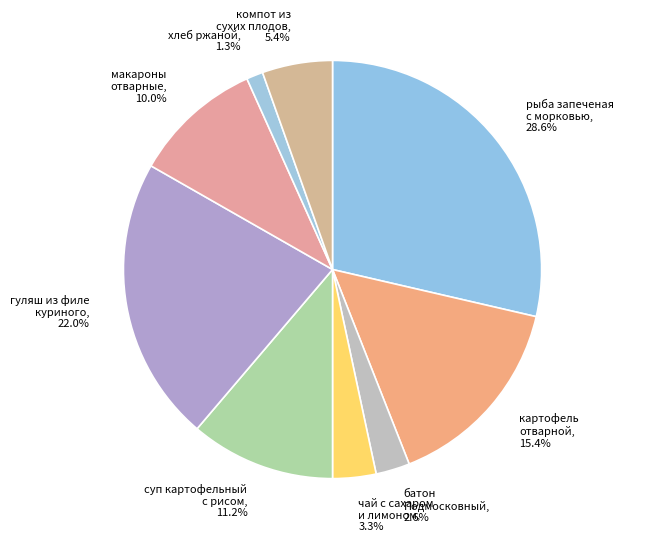

Does any single category account for the majority?

No